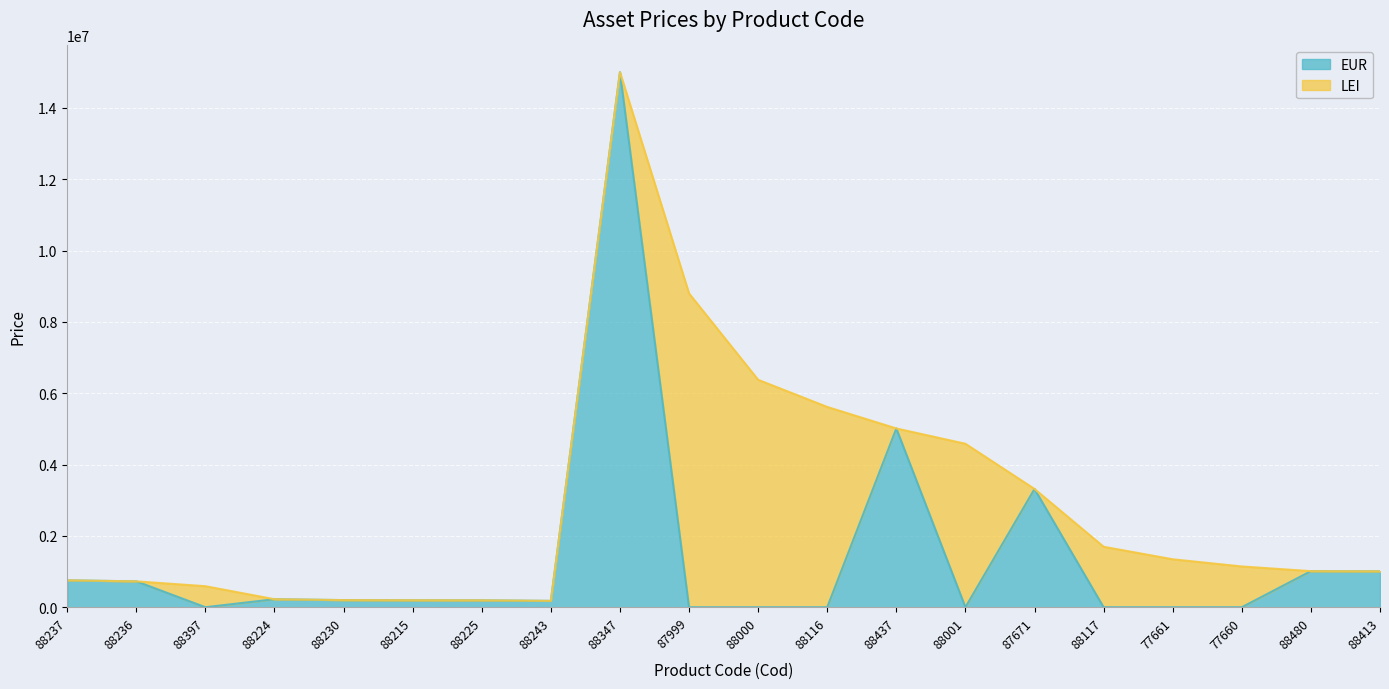

What is the maximum value shown in the chart?

15000000.0